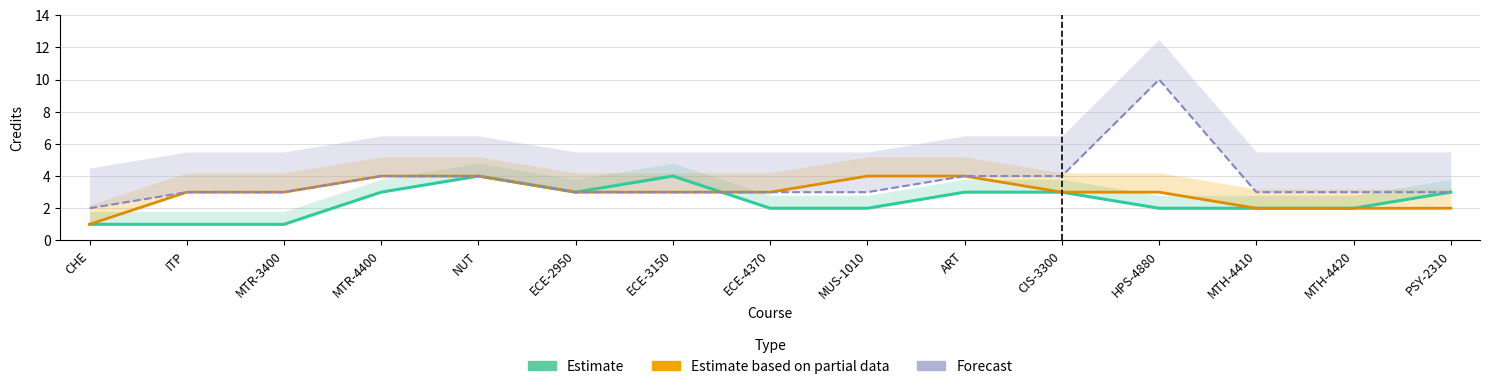

What is the difference between the highest and lowest values at ART?

1